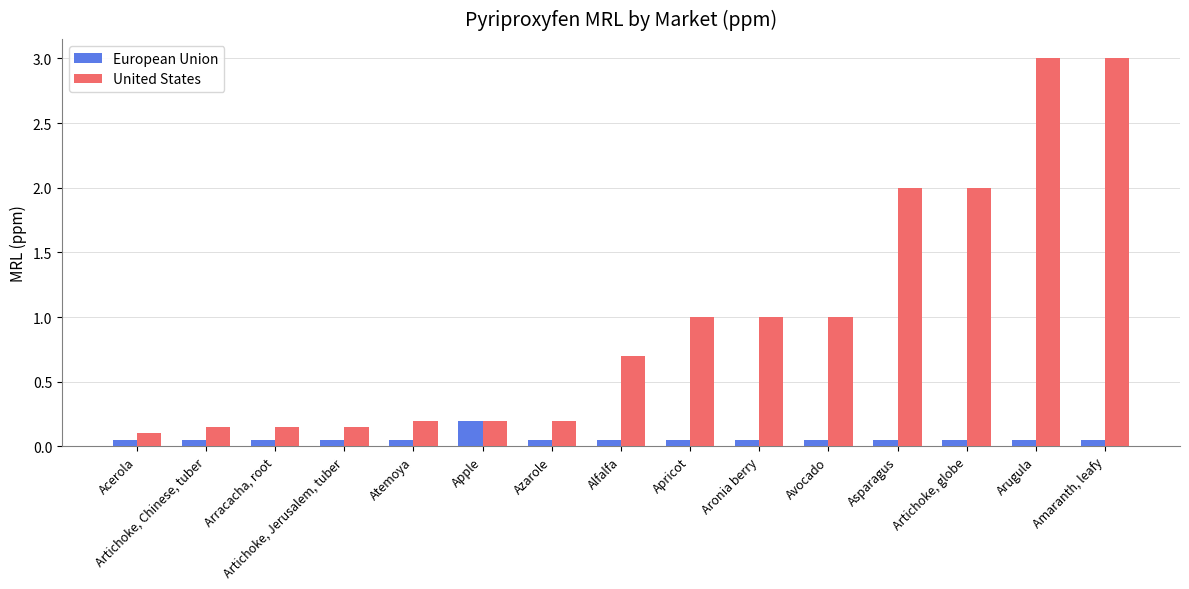

What is the label of the 8th bar from the right?

Alfalfa